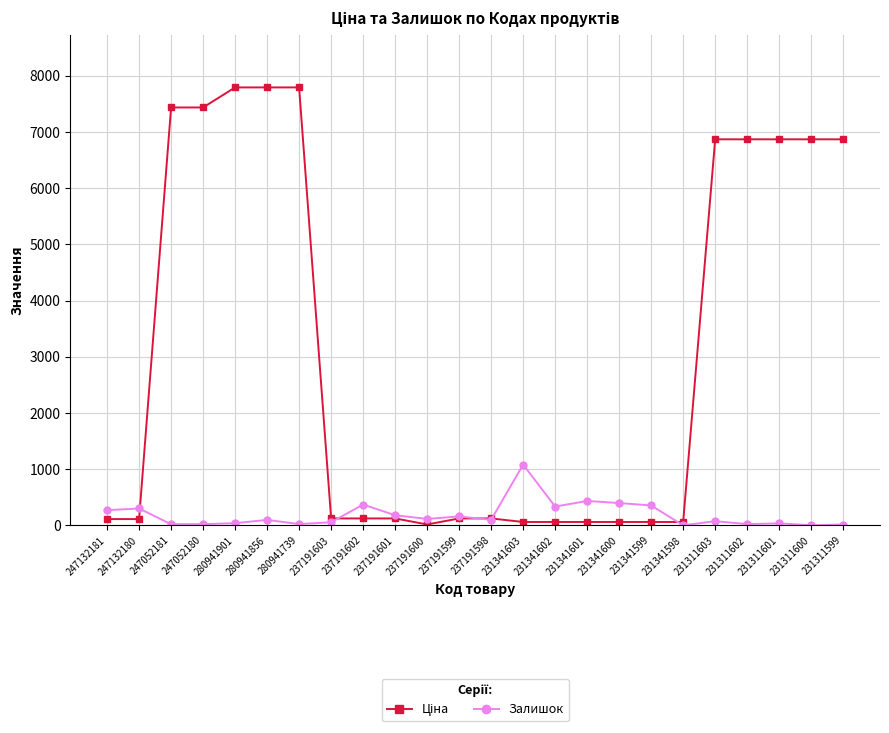

At how many categories does at least one series exceed 2372?

10